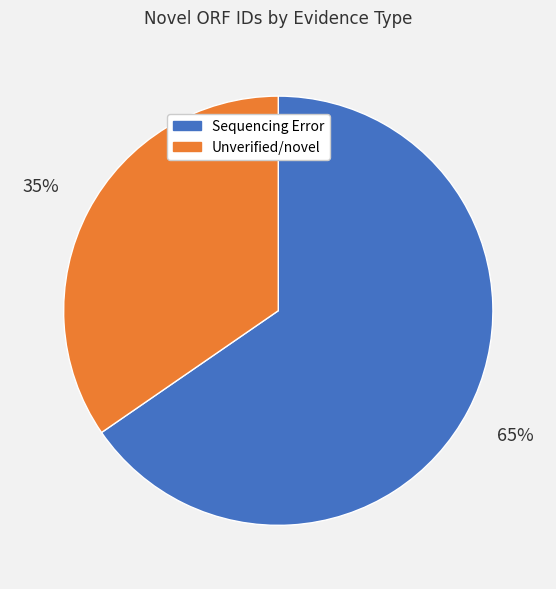

Which has a higher value, Unverified/novel or Sequencing Error?

Sequencing Error